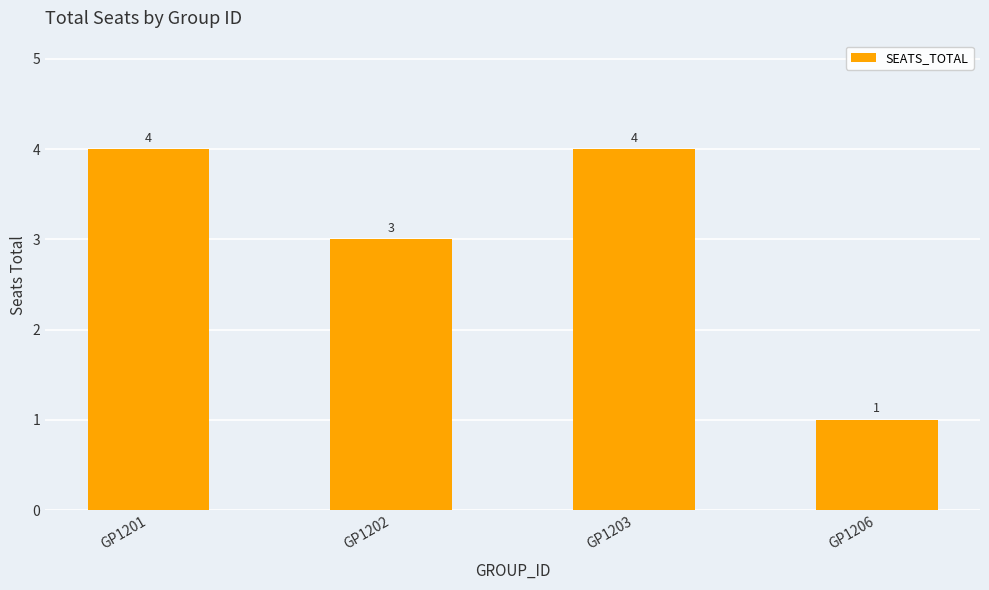

How many values are between 3 and 4?

3